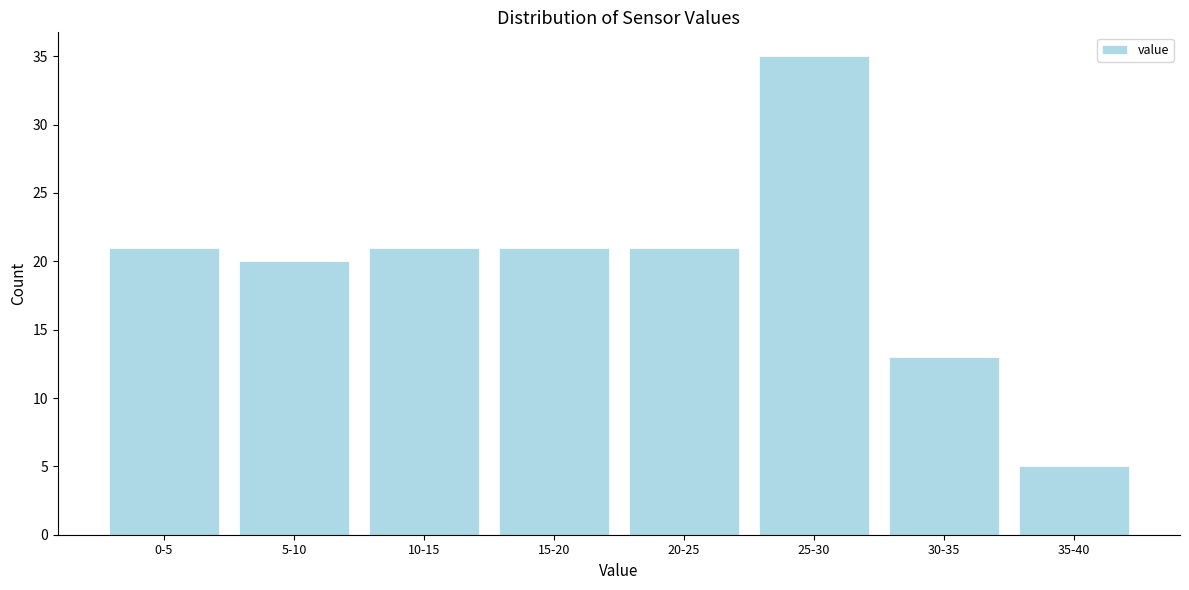

Reading right to left, transcribe all the data shown in this chart.

35-40=5	30-35=13	25-30=35	20-25=21	15-20=21	10-15=21	5-10=20	0-5=21